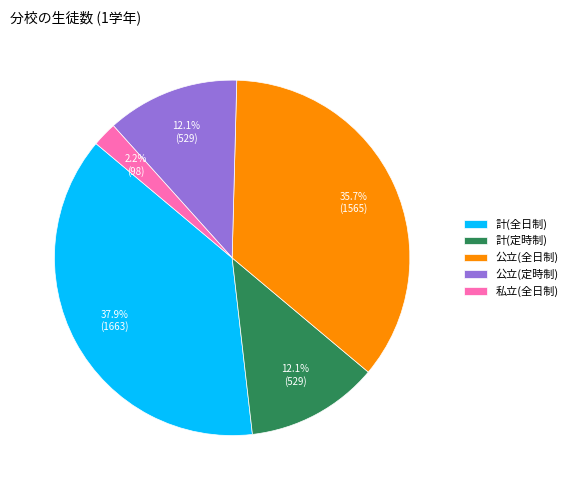

What percentage is the 私立(全日制) slice, to the nearest percent?

2%